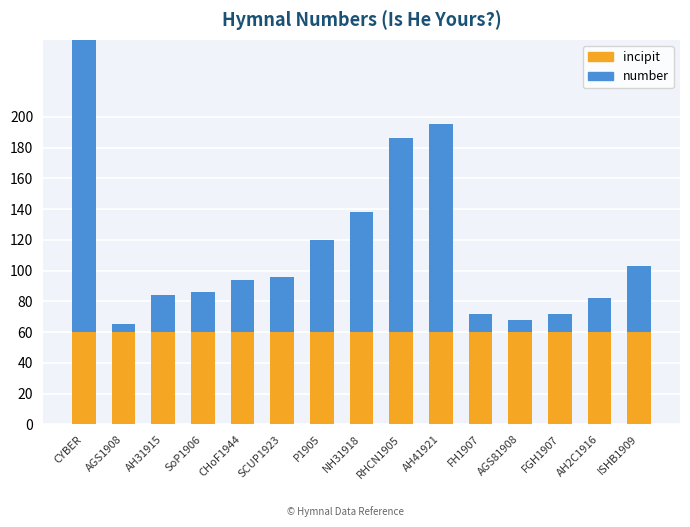

The number series shows 60 at P1905. True or false?

True